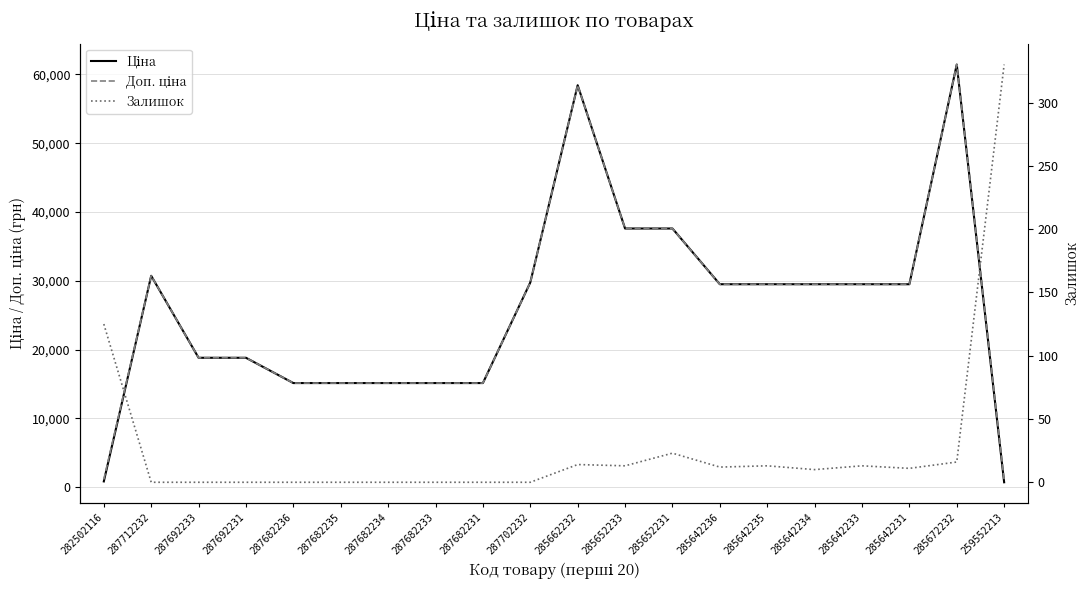

What is the difference between the highest and lowest values at 259552213?

694.6